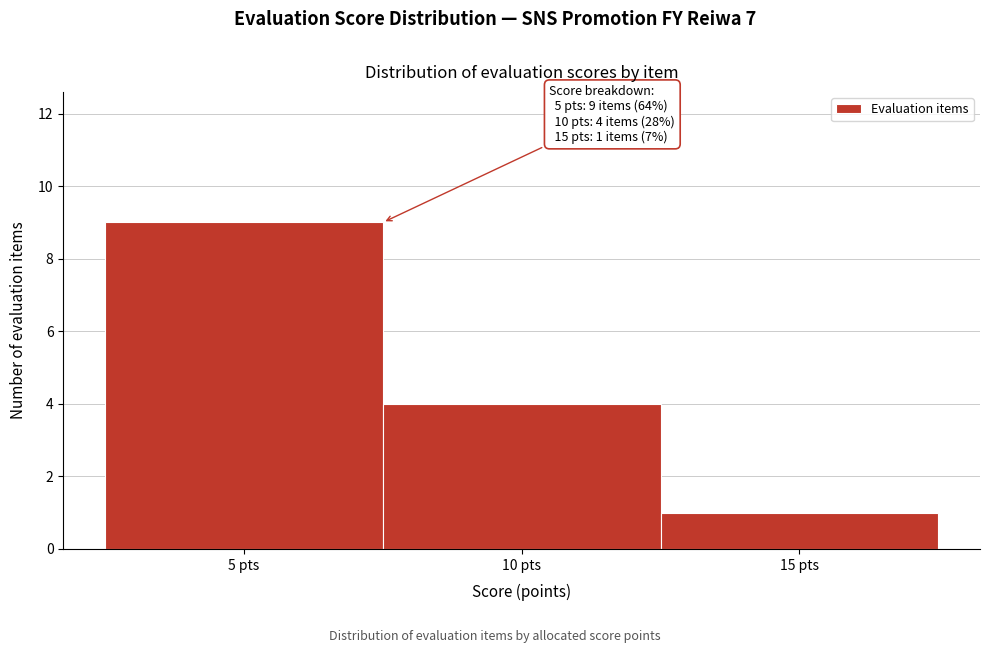

Which range on the x-axis has the tallest bar?

2.5 to 7.5